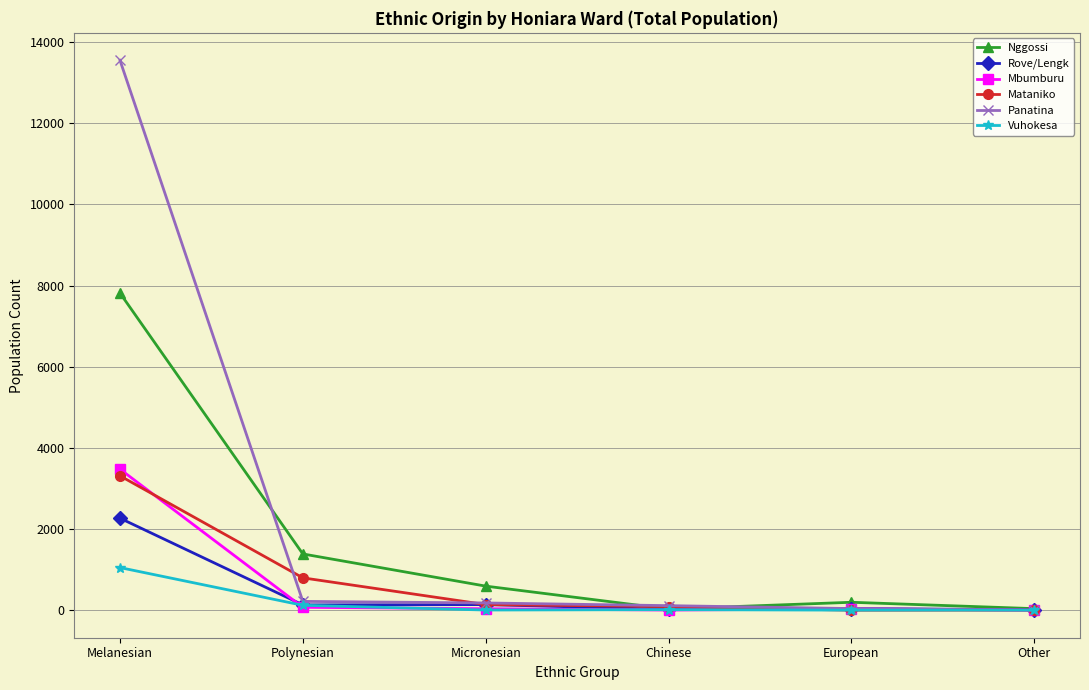

Does the chart display data point markers on the line(s)?

Yes